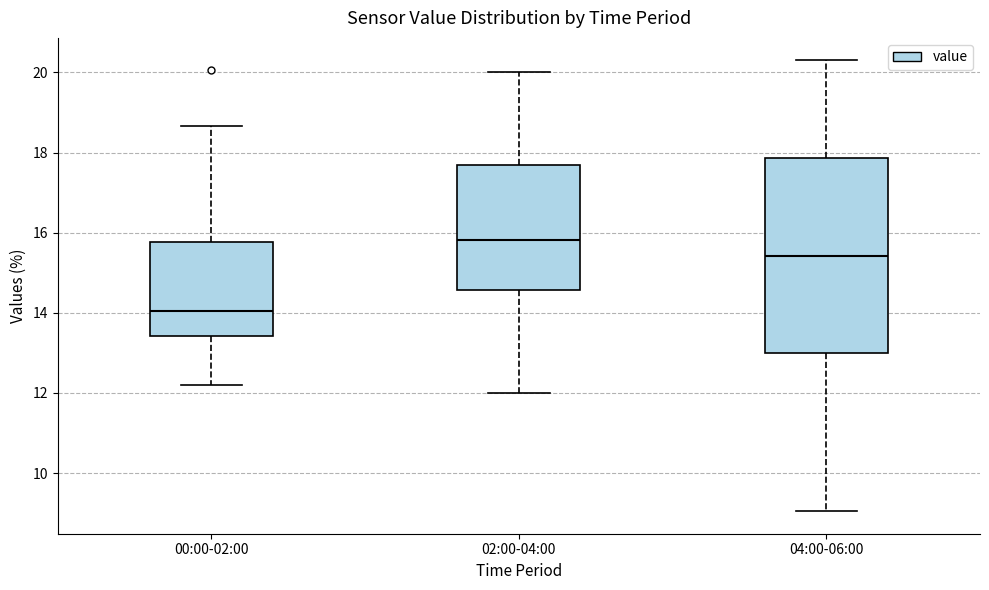

Reading left to right, read every box against the y-axis: the position of its median line, the range the box covers, and the ends of its whiskers. The values are not printed on the chart, so give them approximately, as read against the axis.

00:00-02:00: median 14.0, box 13.4 to 15.8, whiskers 12.2 to 18.6
02:00-04:00: median 15.8, box 14.6 to 17.8, whiskers 12.0 to 20.0
04:00-06:00: median 15.4, box 13.0 to 17.8, whiskers 9.0 to 20.4